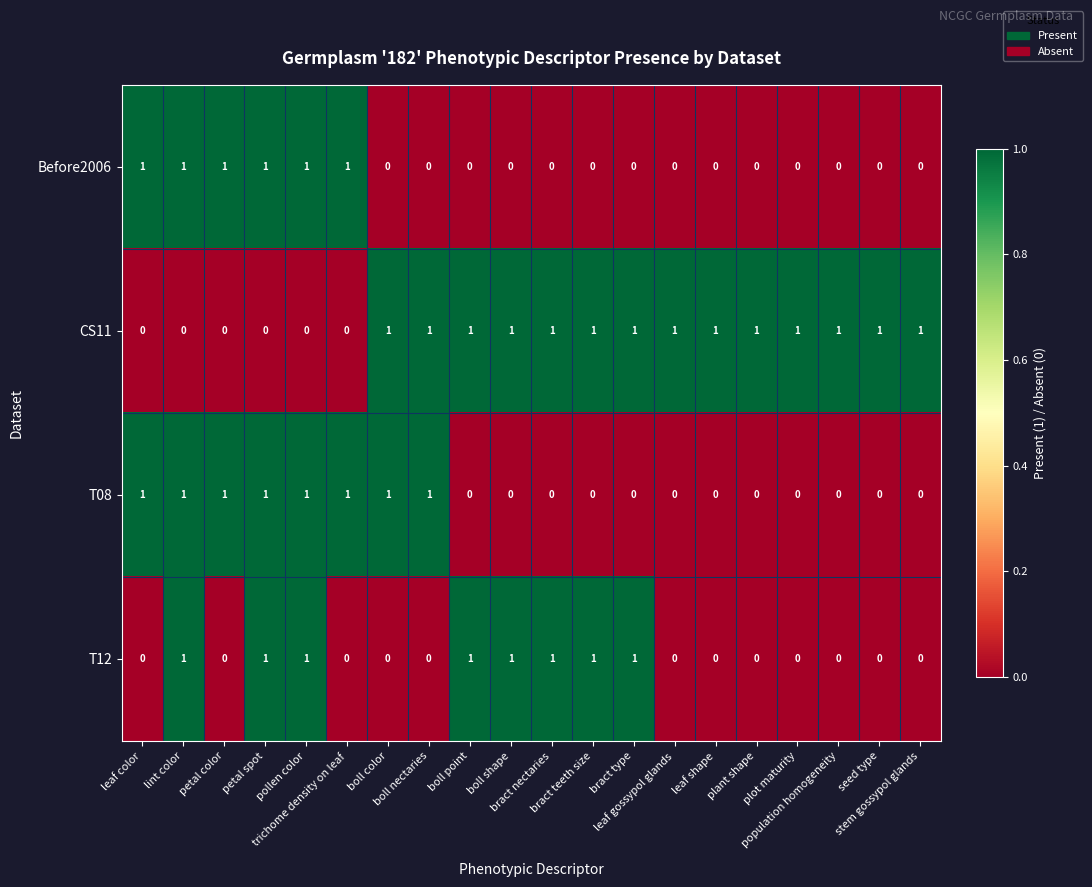

Which series has the largest total across all categories?

CS11